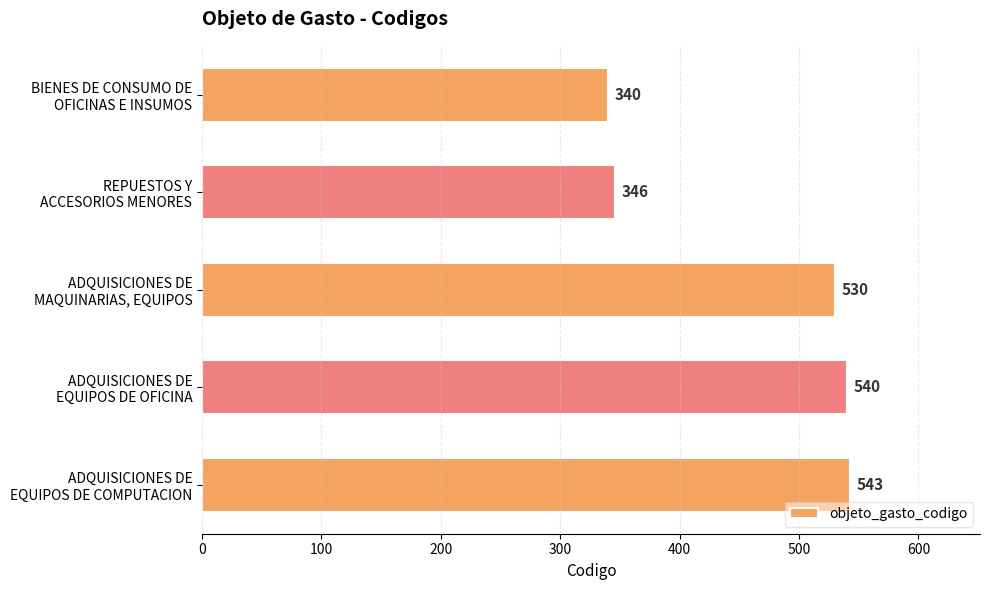

What is the maximum value shown in the chart?

543